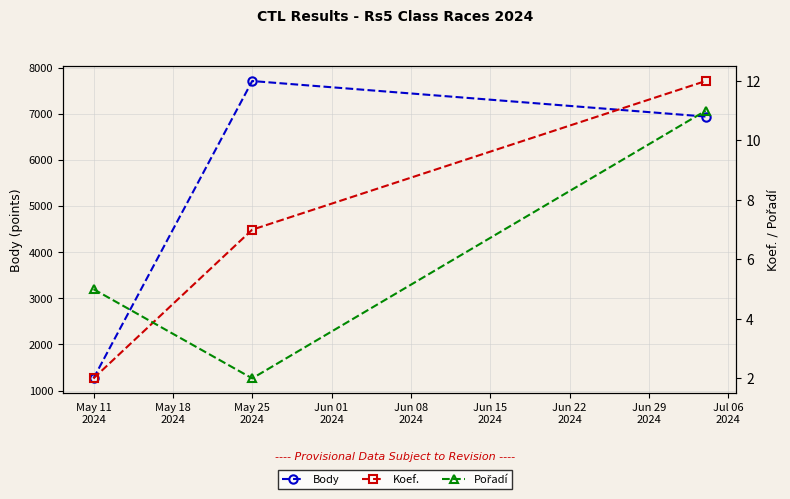

What is the average value of the Pořadí series?

6